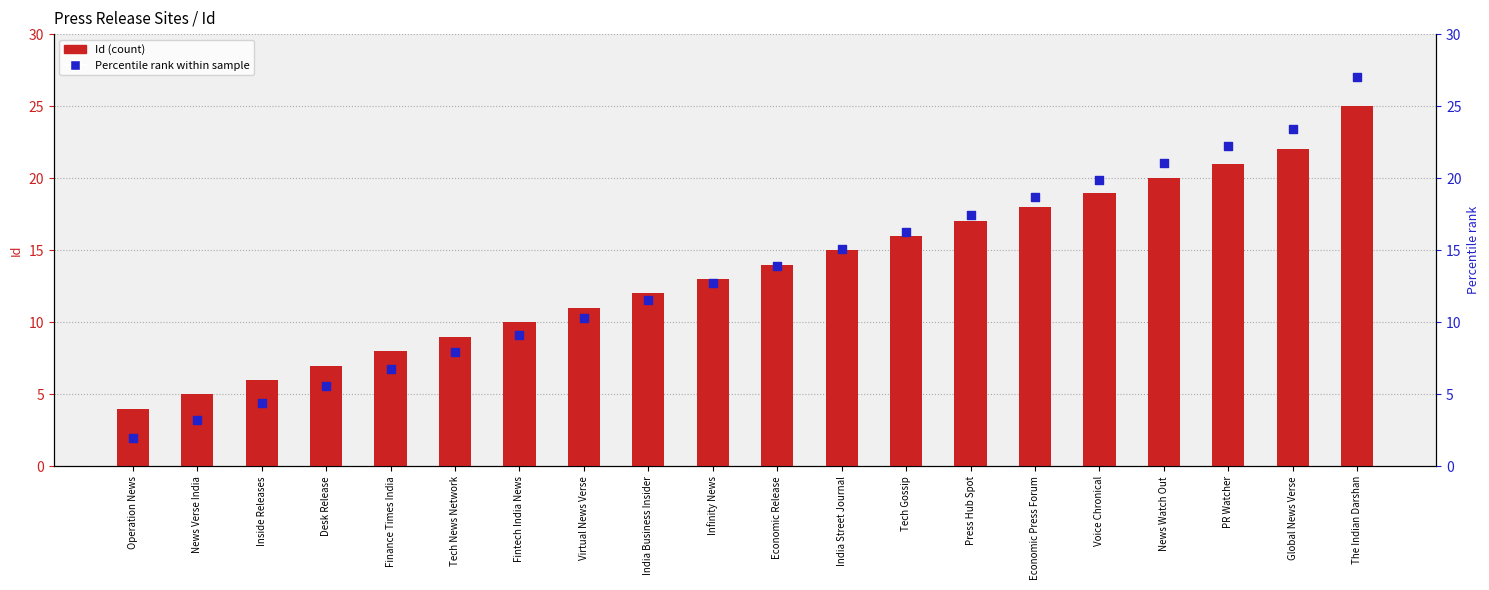

Which series contains the lowest Y value?

Percentile rank within sample